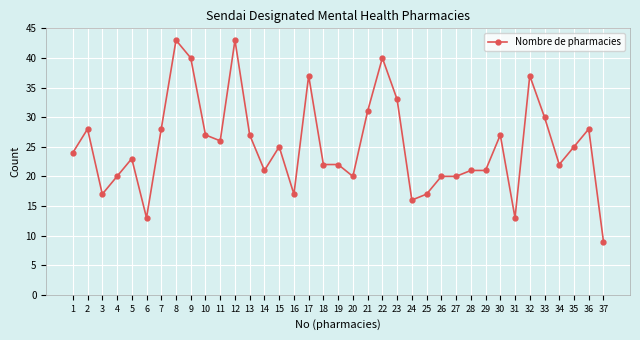

How many series are shown in this chart?

1